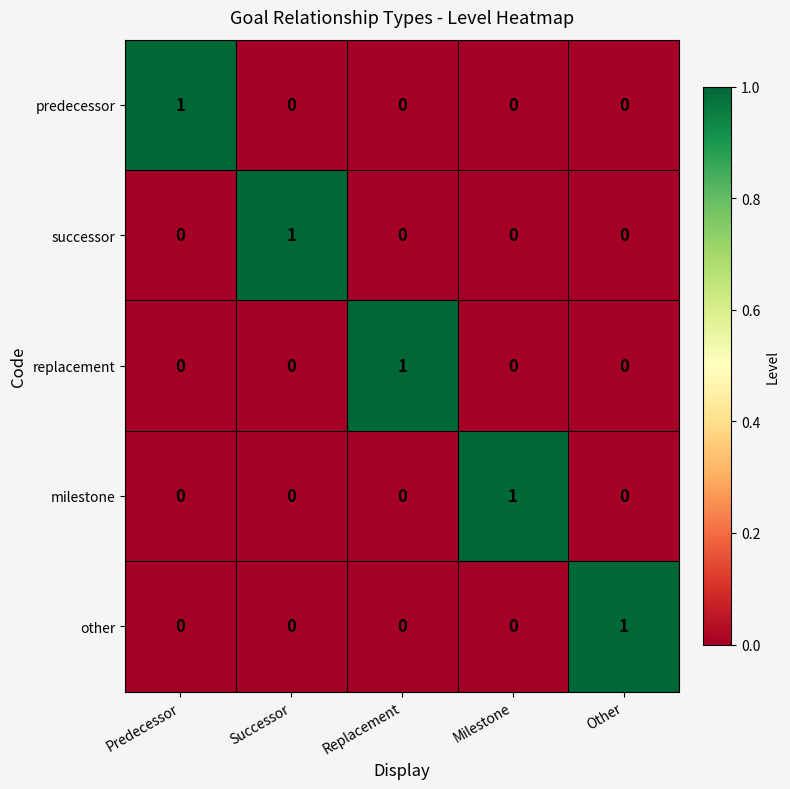

Is it true that replacement equals -1 at Successor?

False